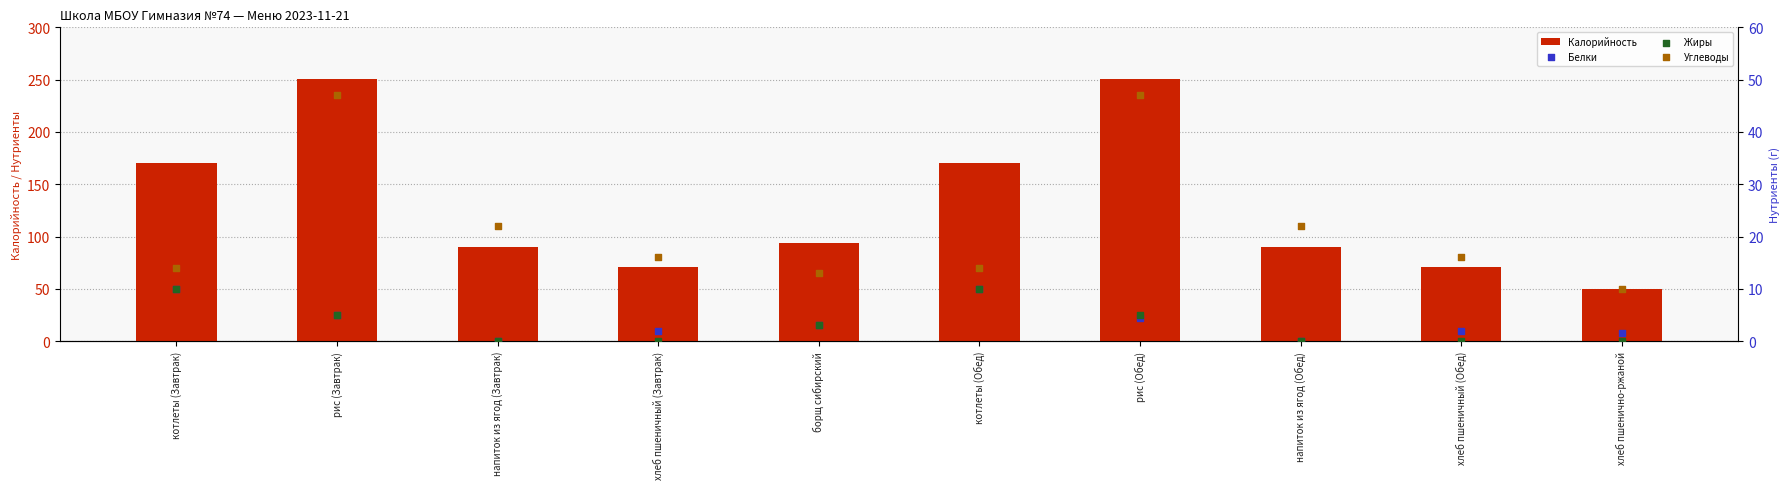

Which series has the widest spread of Y values?

Калорийность